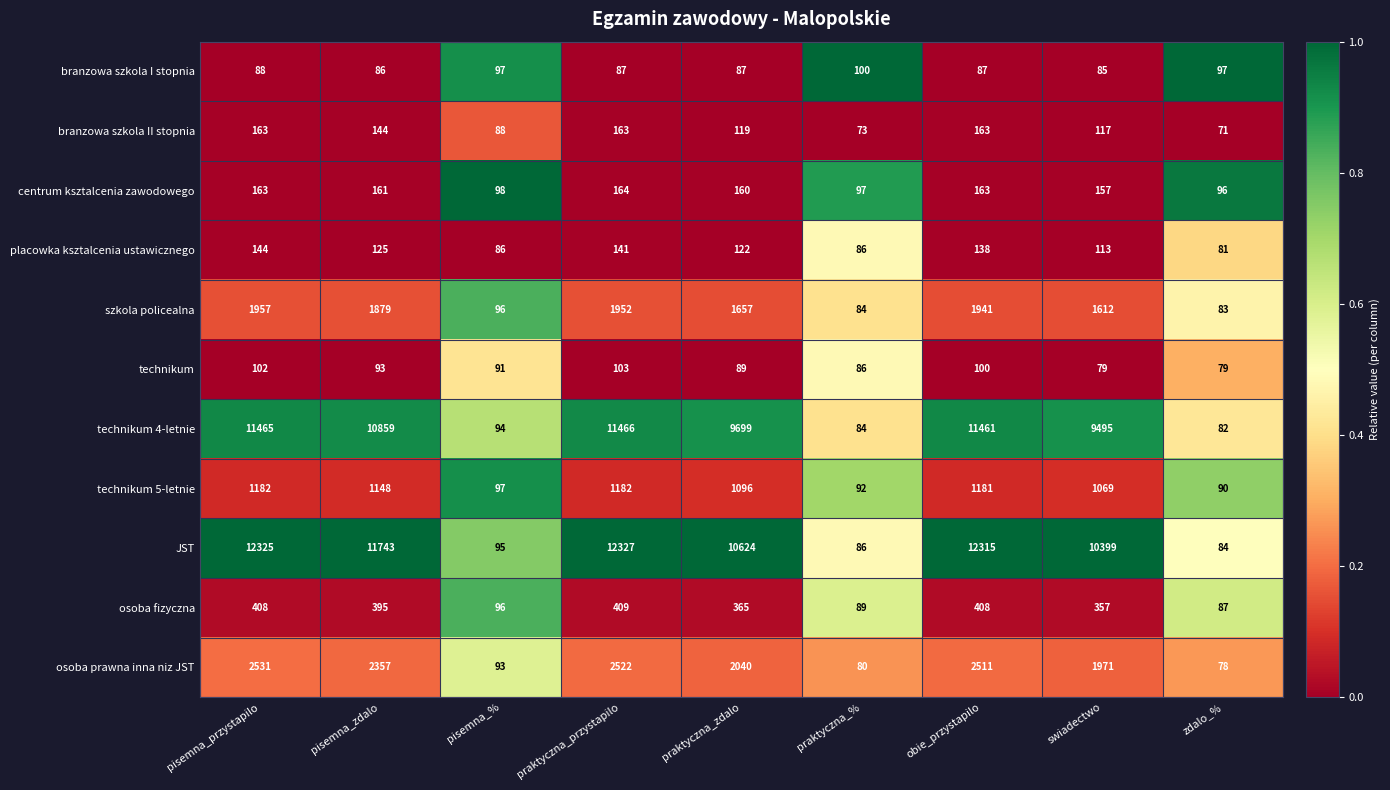

True or false: centrum ksztalcenia zawodowego has a value of 163 at obie_przystapilo.

True